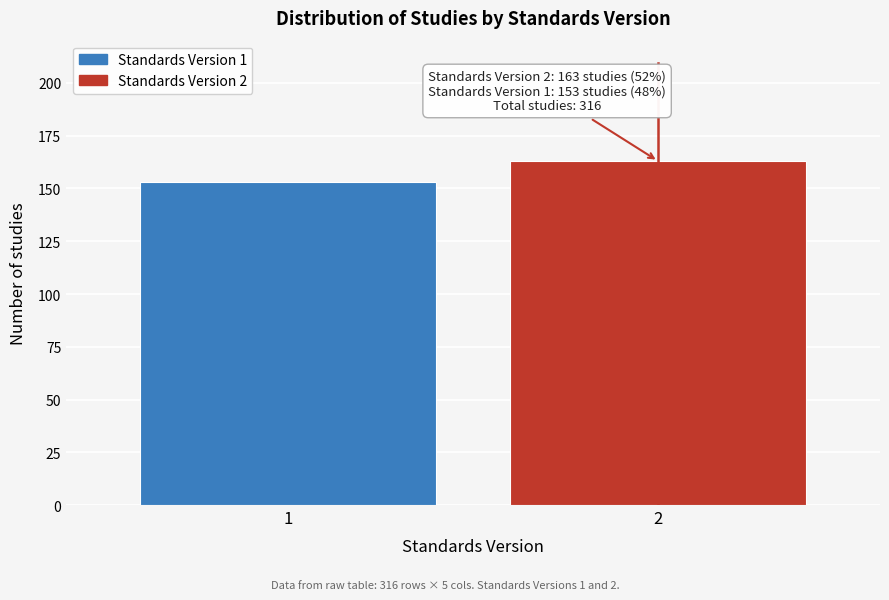

Reading right to left, what are all the values shown in this chart?

2=163	1=153